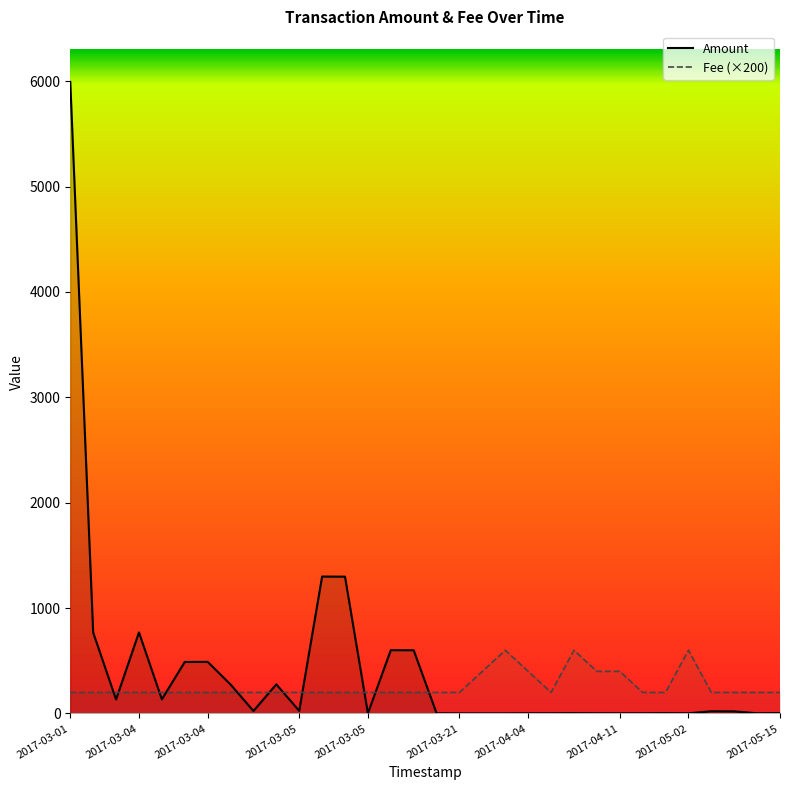

The Fee series shows 113.4 at 2017-03-04. True or false?

False